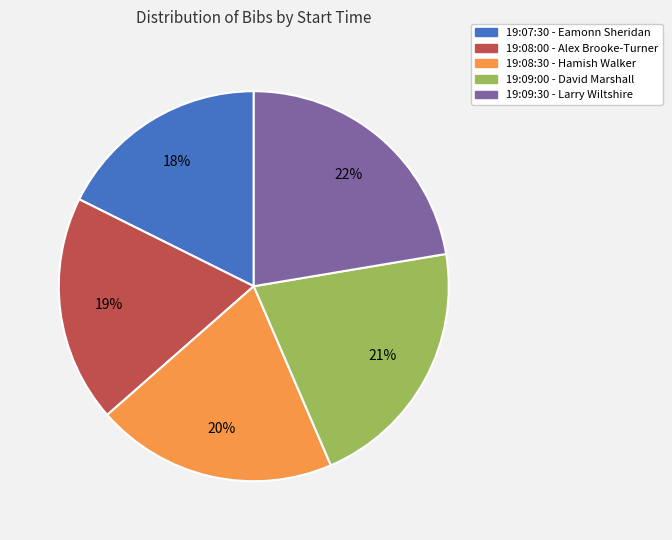

To the nearest percent, what is the average slice percentage?

20%